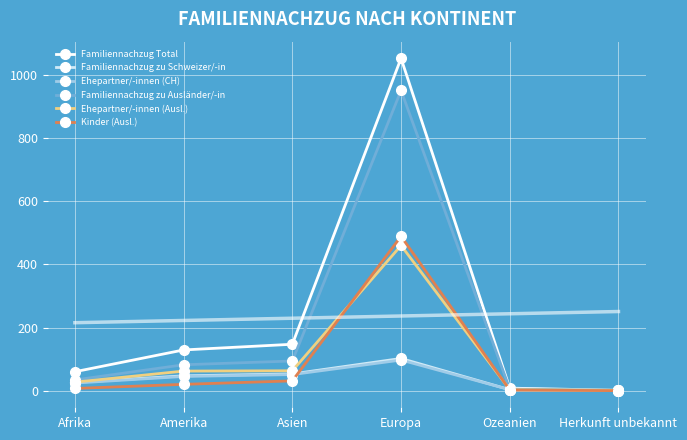

Which series changed the most between Europa and Herkunft unbekannt?

Familiennachzug Total